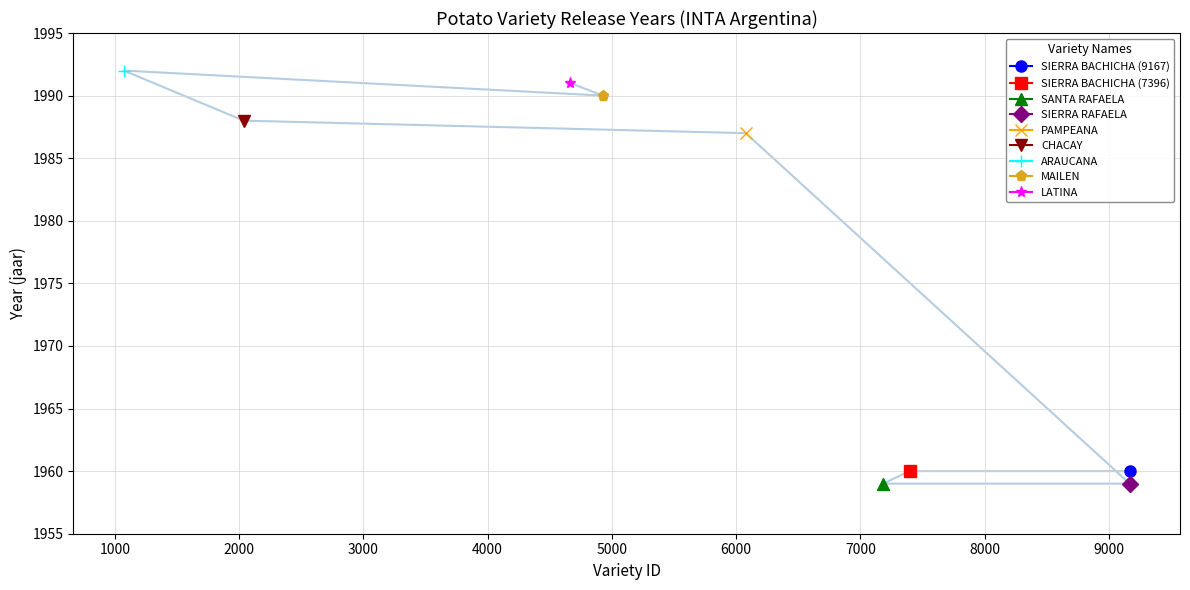

What is the difference between the second highest and minimum values?

32